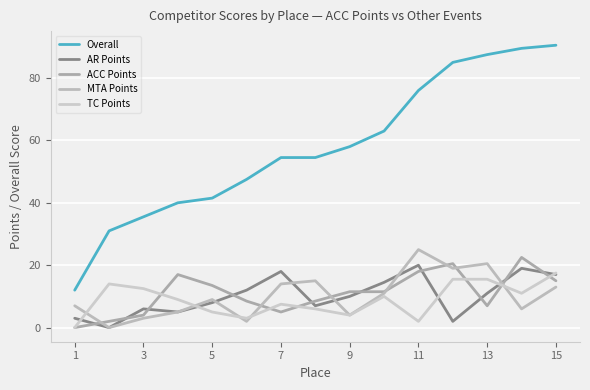

What is the difference between the maximum and minimum values in the AR Points series?

20.0